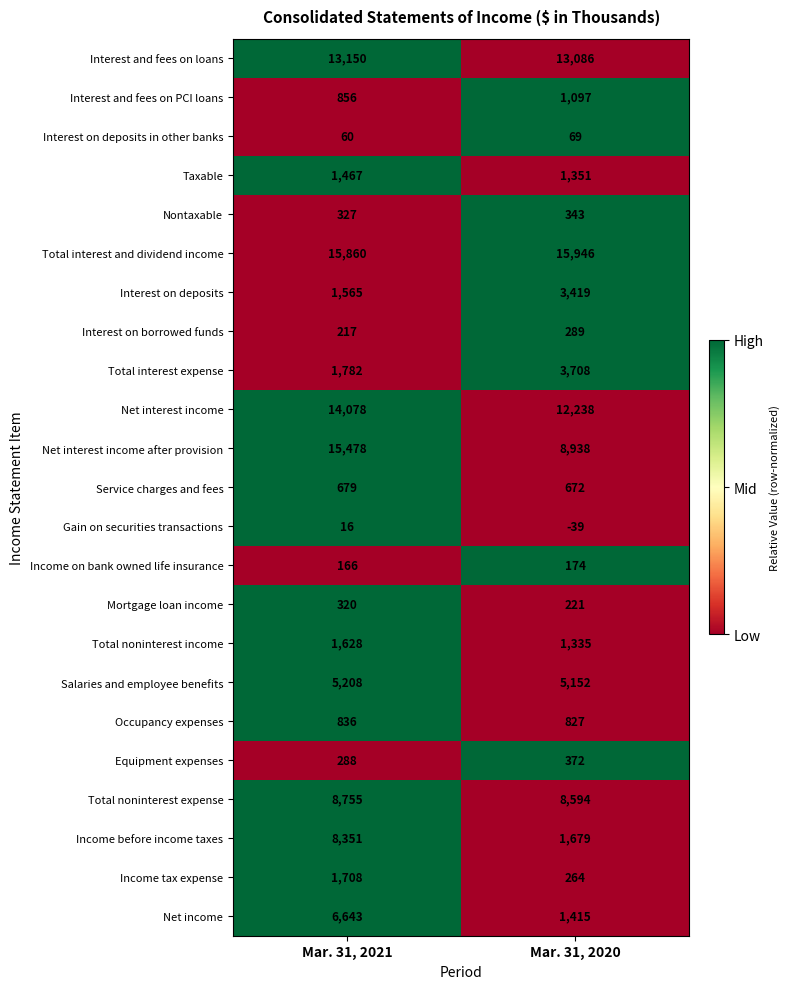

How many categories are shown in the chart?

2